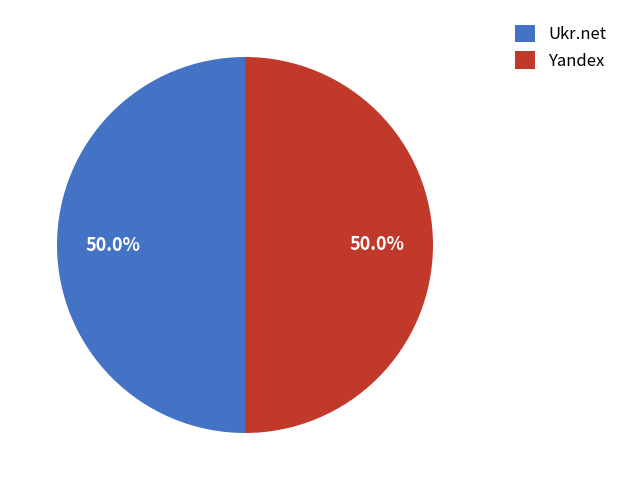

To the nearest percent, what is the difference between the largest and smallest slice percentages?

0%